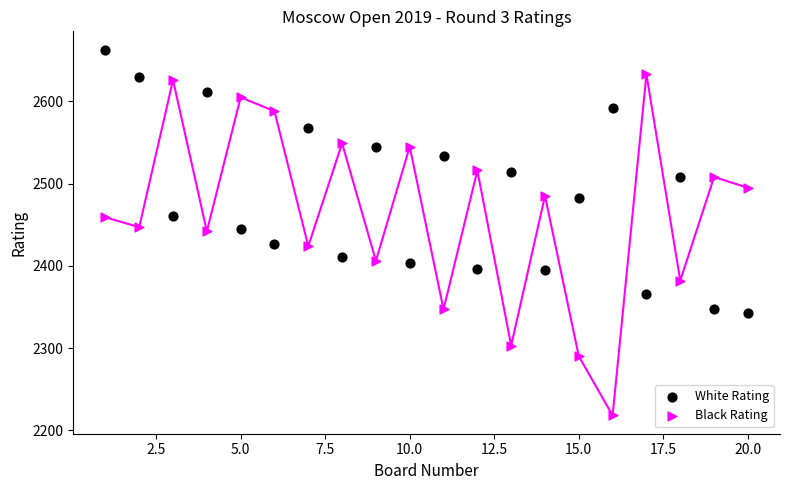

What are all the series names shown in the legend?

White Rating, Black Rating